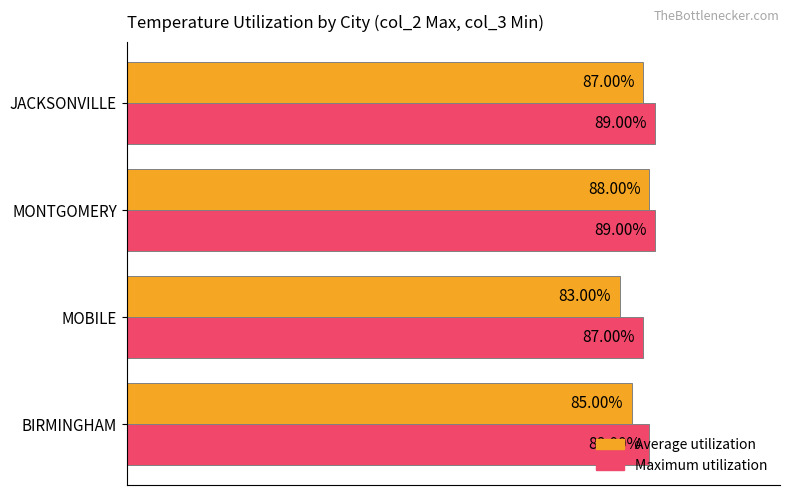

At which category does the chart reach its minimum across all series?

MOBILE